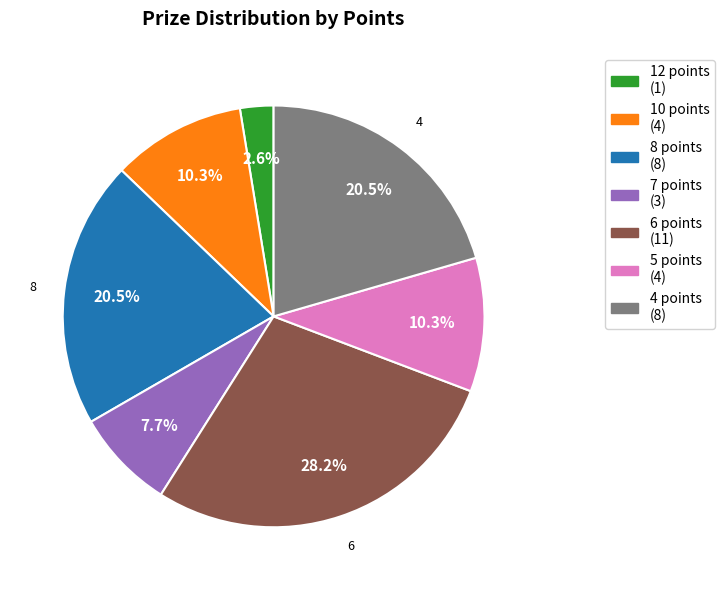

To the nearest percent, what is the average slice percentage?

14%